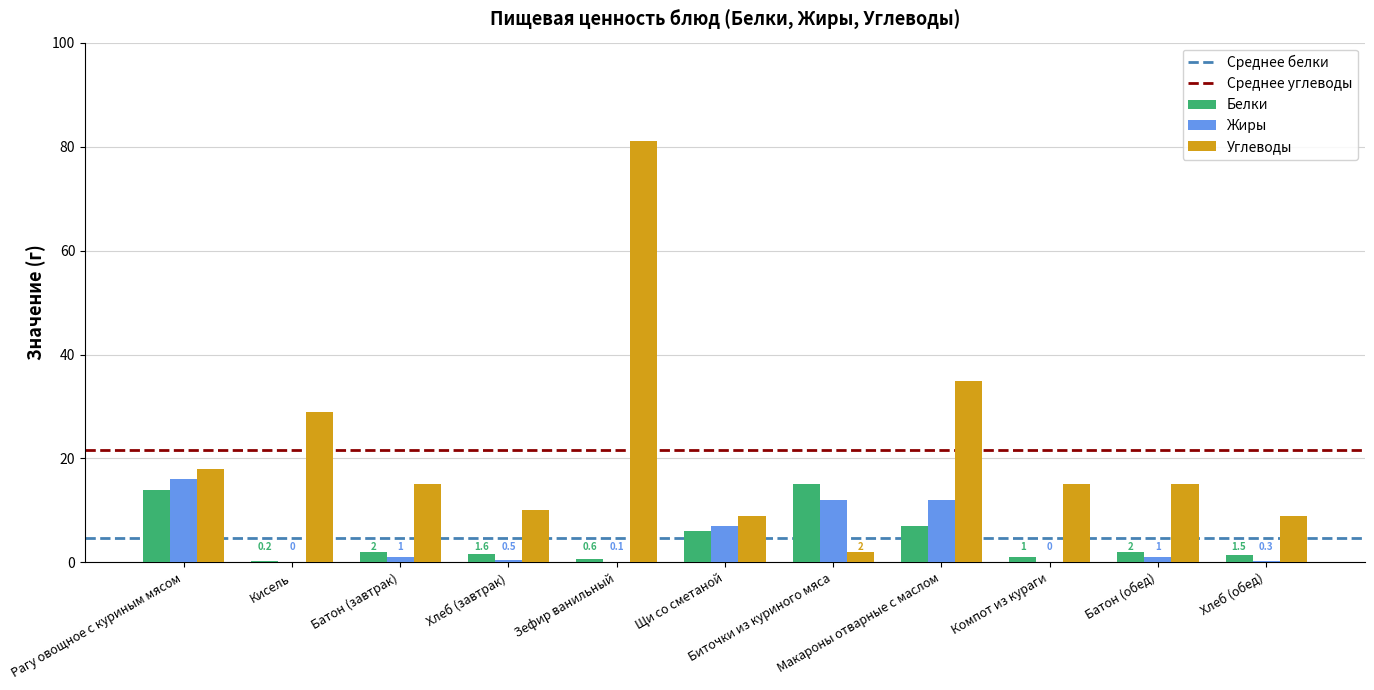

How many distinct data groups are displayed?

3